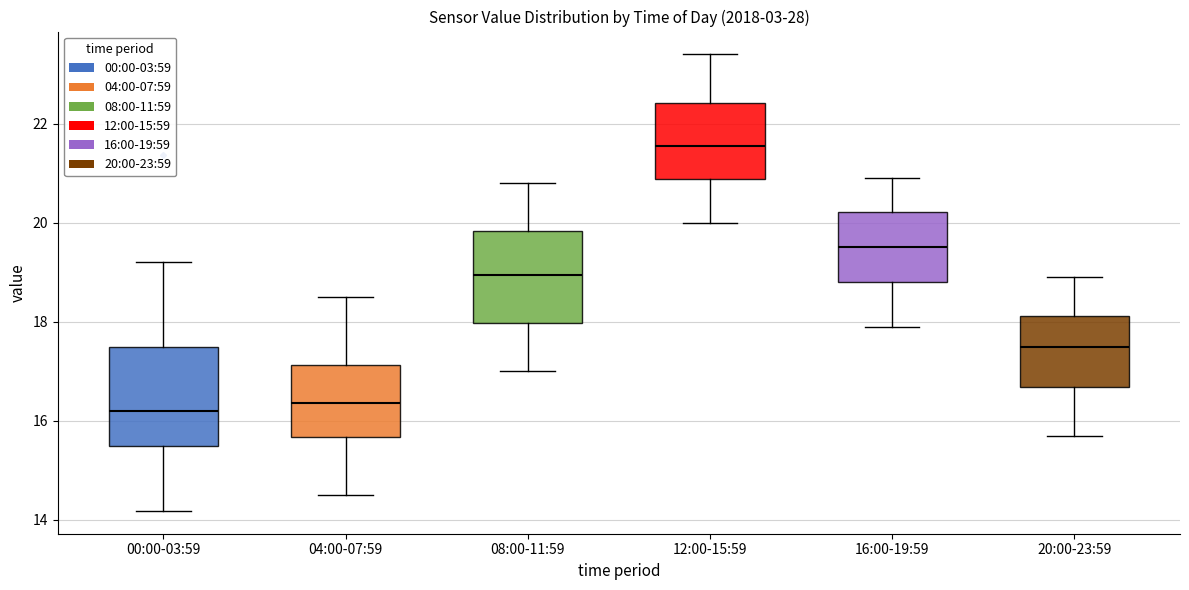

Reading left to right, transcribe this box plot: for each box, give where its median line is, the range the box spans, and where its two whiskers end, as read against the y-axis. The values are not printed on the chart, so give them approximately, as read against the axis.

00:00-03:59: median 16.2, box 15.4 to 17.4, whiskers 14.2 to 19.2
04:00-07:59: median 16.4, box 15.6 to 17.2, whiskers 14.6 to 18.6
08:00-11:59: median 19.0, box 18.0 to 19.8, whiskers 17.0 to 20.8
12:00-15:59: median 21.6, box 20.8 to 22.4, whiskers 20.0 to 23.4
16:00-19:59: median 19.6, box 18.8 to 20.2, whiskers 18.0 to 21.0
20:00-23:59: median 17.6, box 16.6 to 18.2, whiskers 15.8 to 19.0